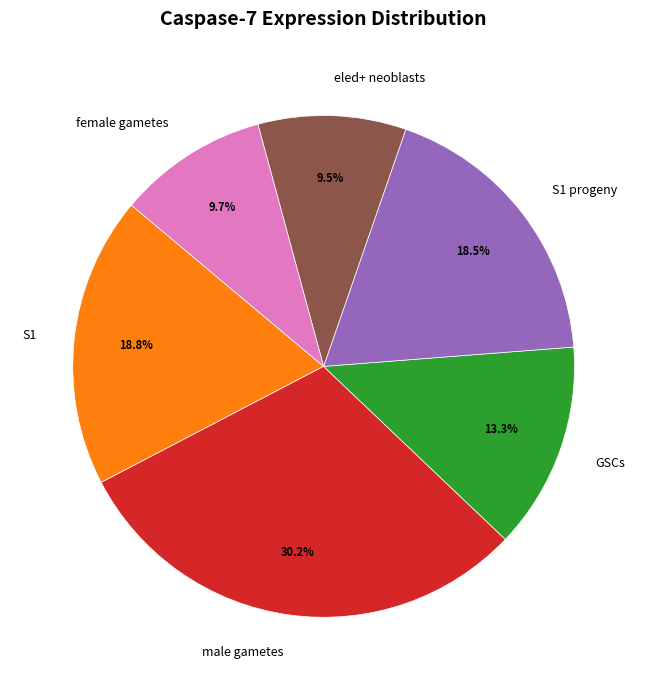

To the nearest percent, what percentage of the pie is S1?

19%